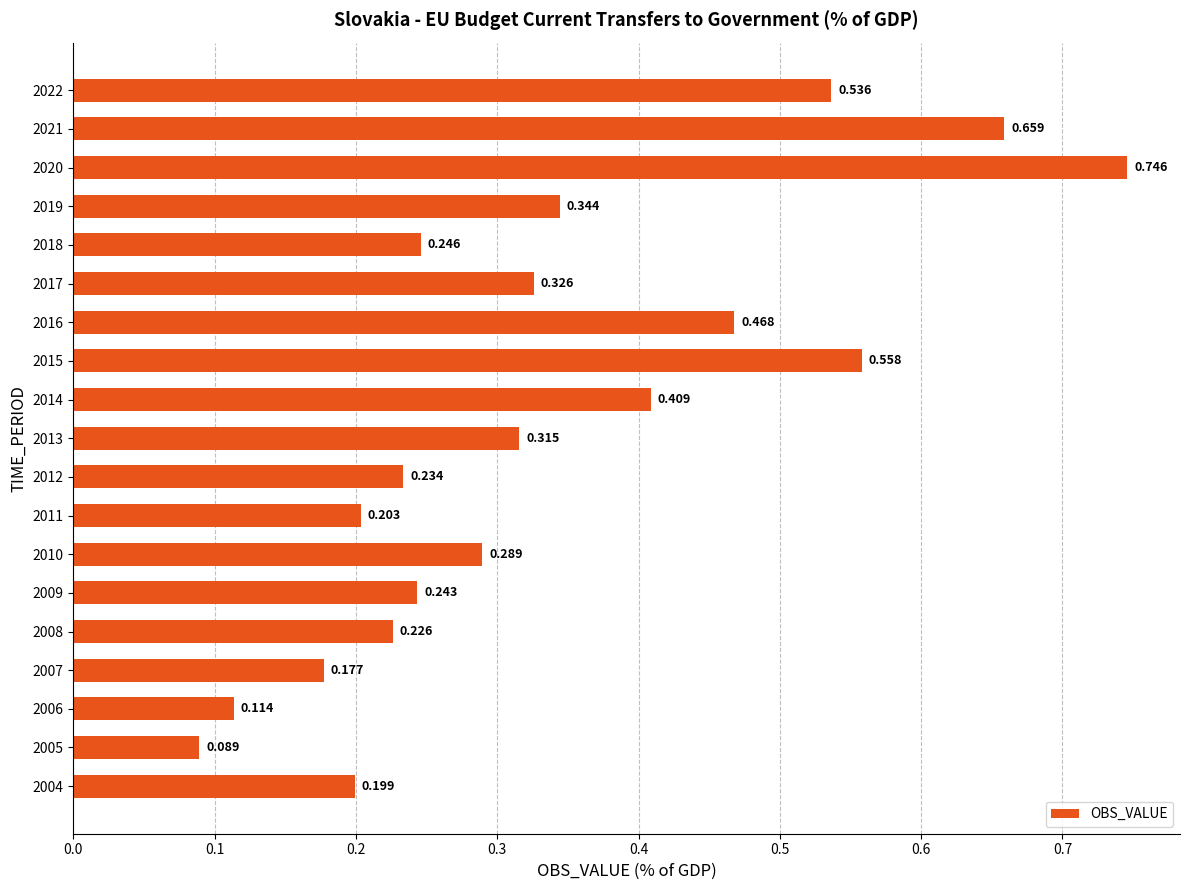

Are the bars horizontal?

Yes